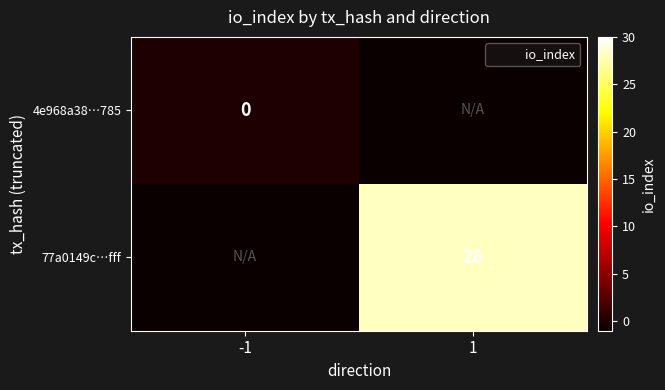

How many values in 77a0149c…fff are below zero?

1